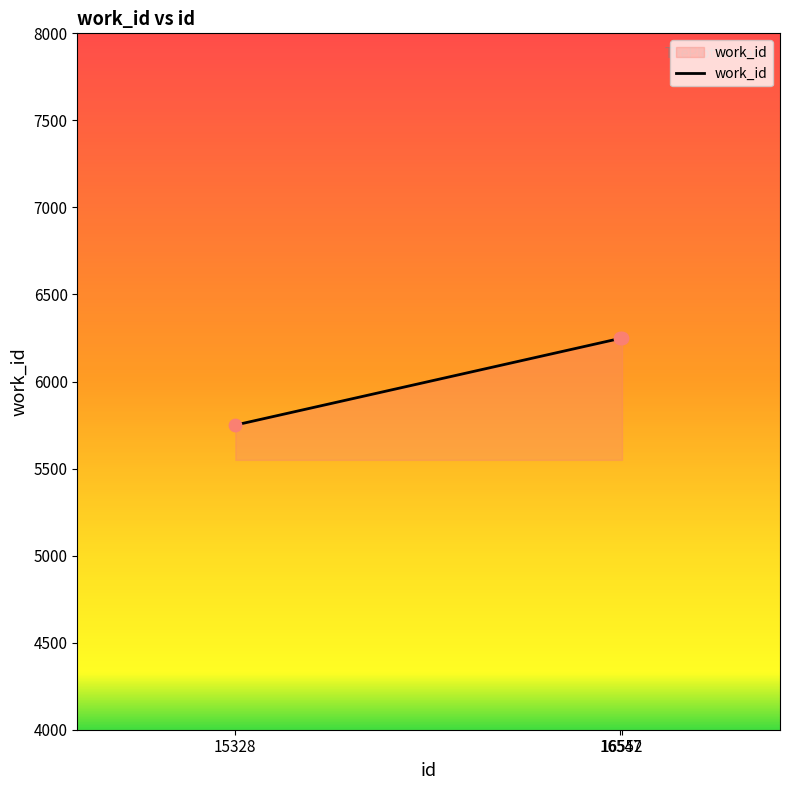

What is the change in value from 15328 to 16552?

+501